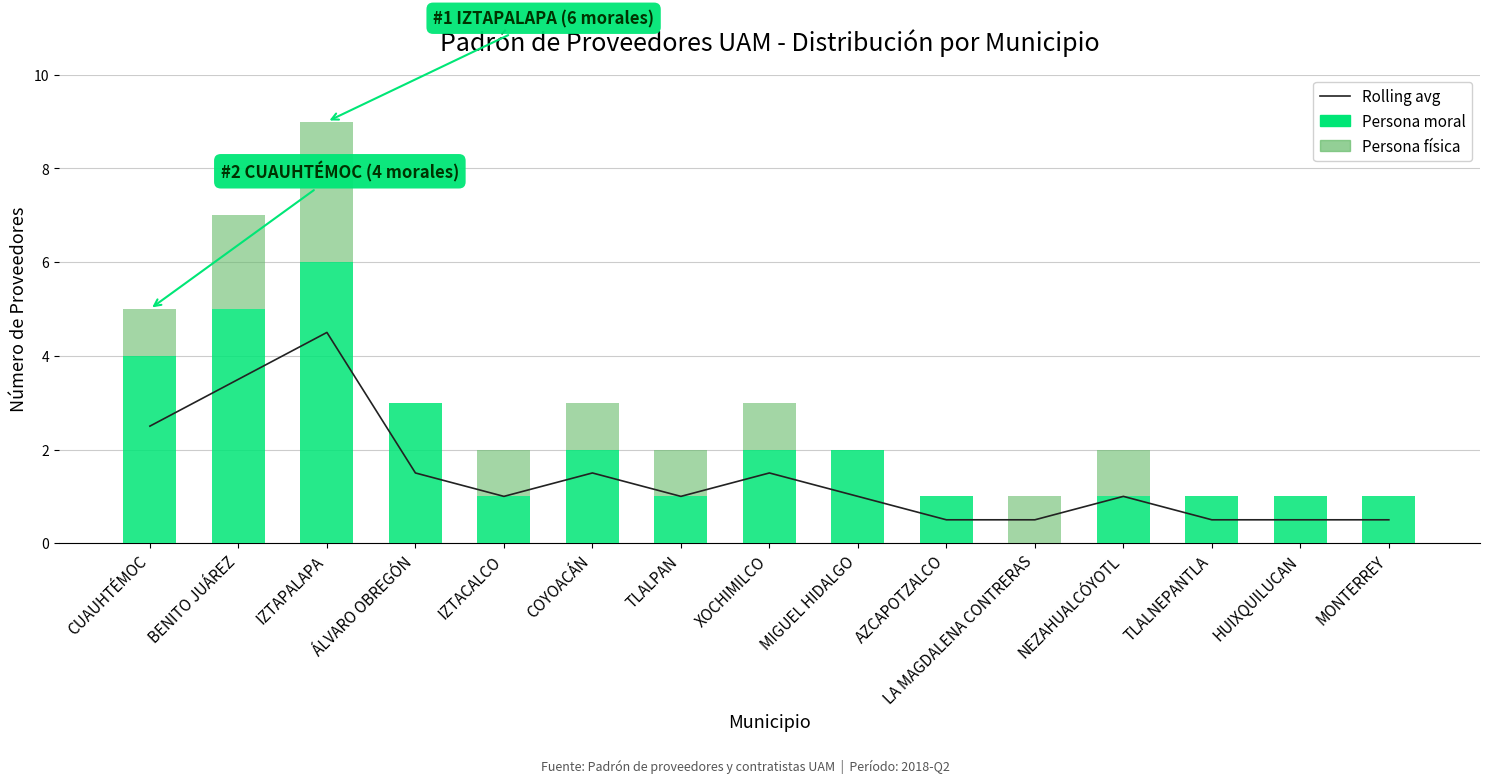

At which label is Persona moral closest to 3?

ÁLVARO OBREGÓN